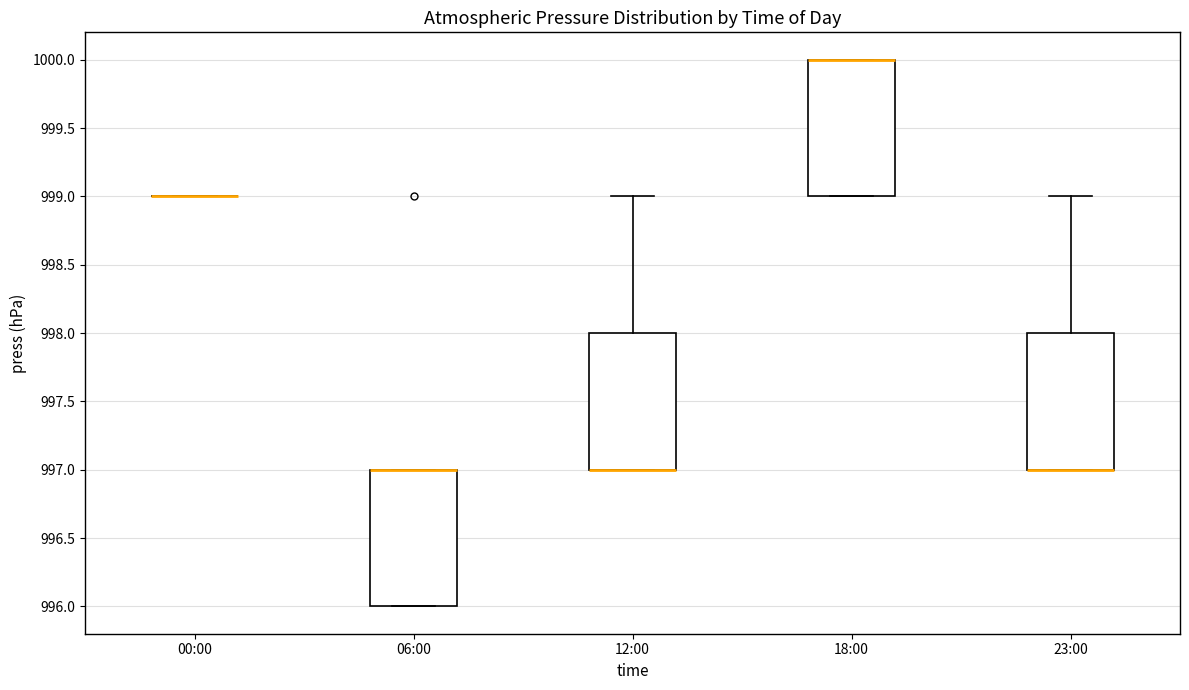

Where is the lower edge of the box for 12:00 on the y-axis? The values are not printed on the chart, so give them approximately, as read against the axis.

997